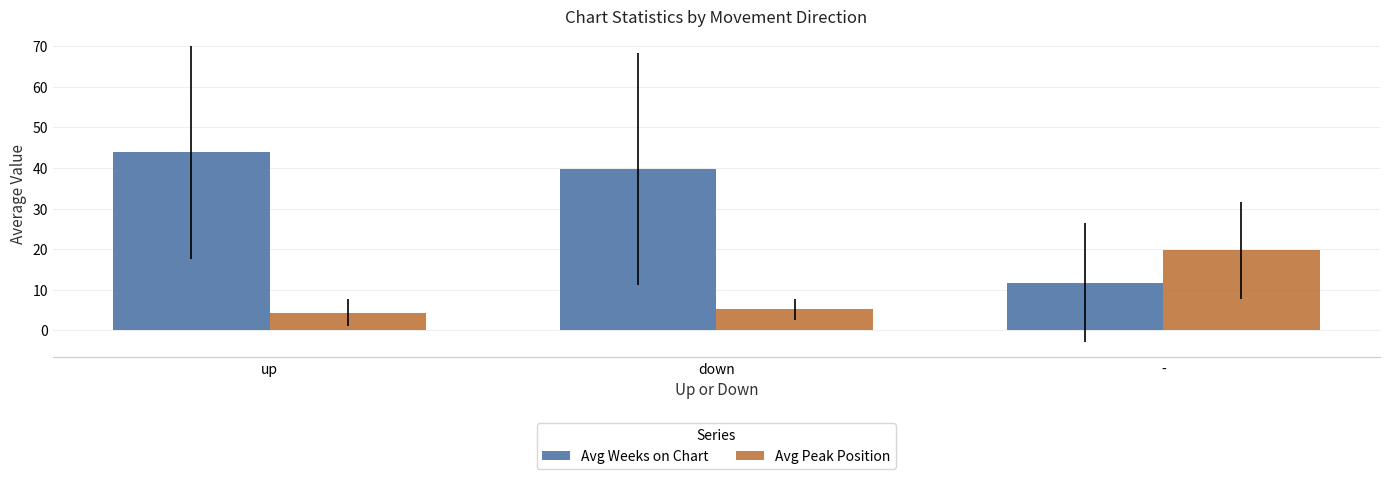

Rank the series by their average value, from lowest to highest.

Avg Peak Position, Avg Weeks on Chart